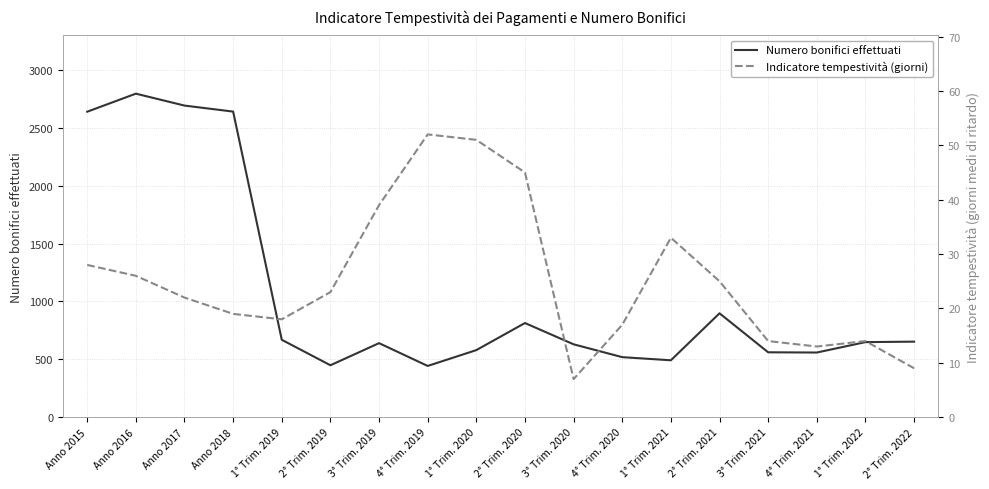

The value of Indicatore tempestività (giorni) at 4° Trim. 2020 is 17. True or false?

True